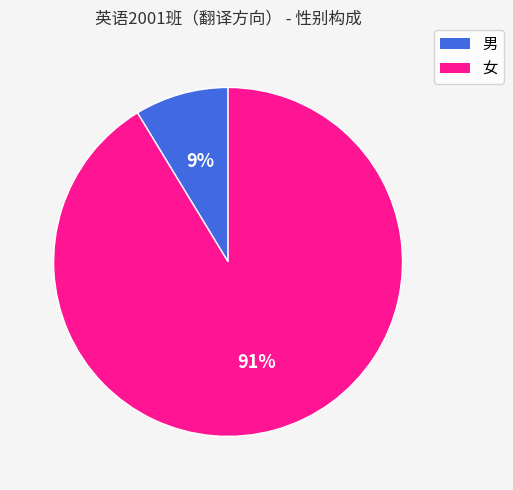

Approximately how many times larger is the value at 男 compared to 女?

0.1